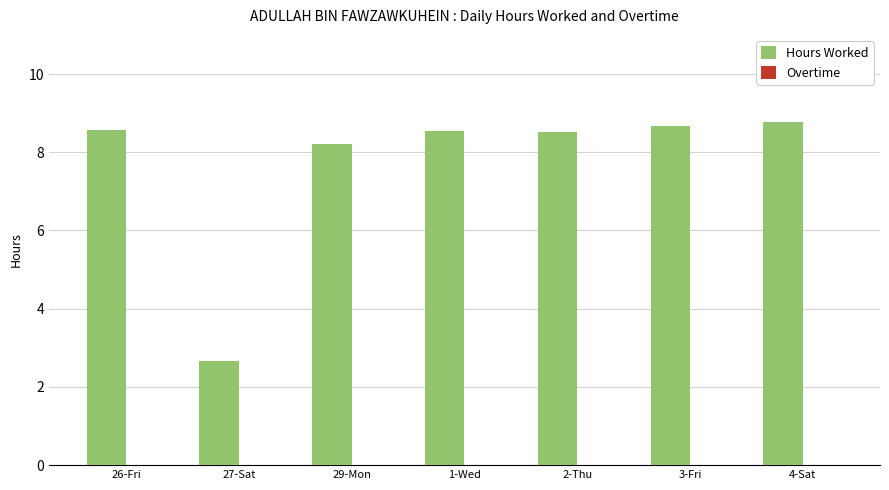

Read the value at 3-Fri.

8.7